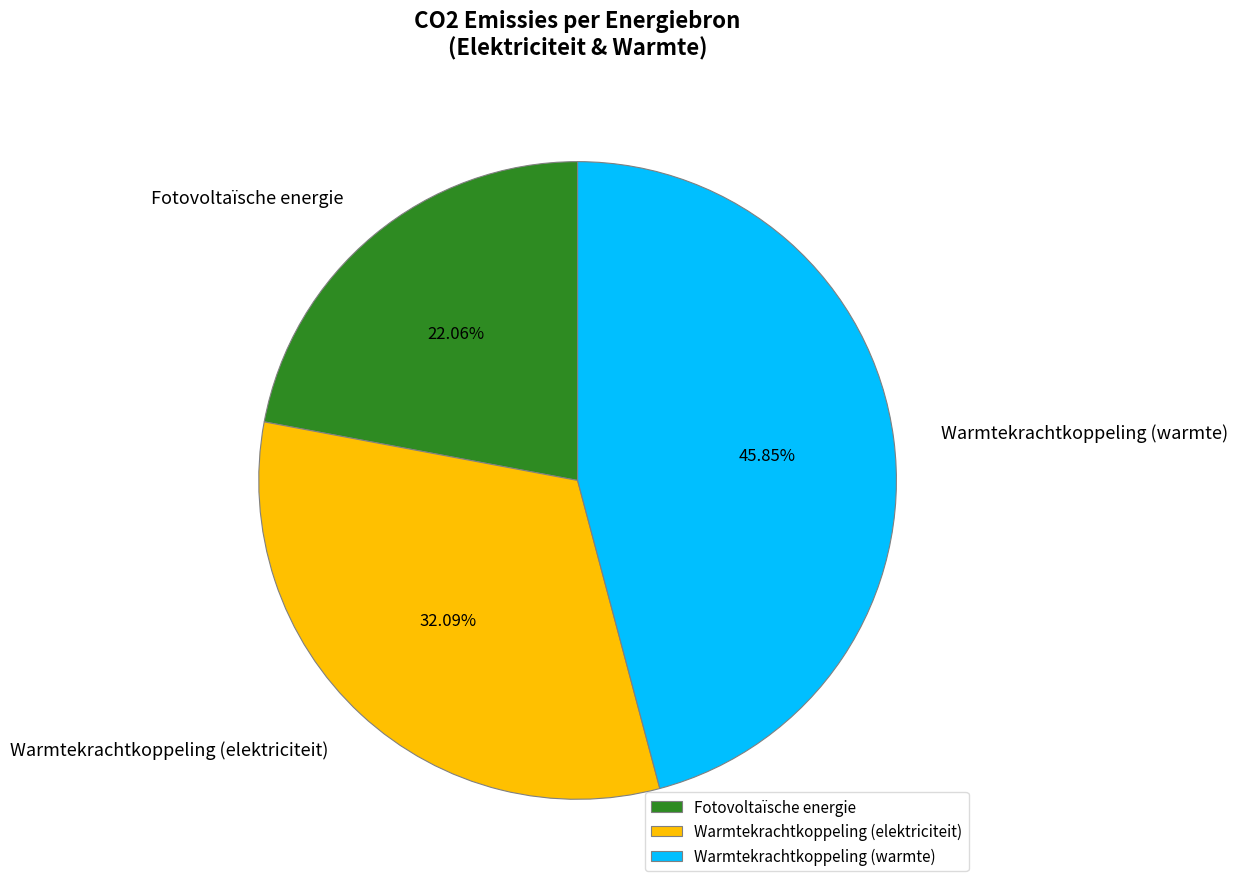

How many segments does this pie chart have?

3